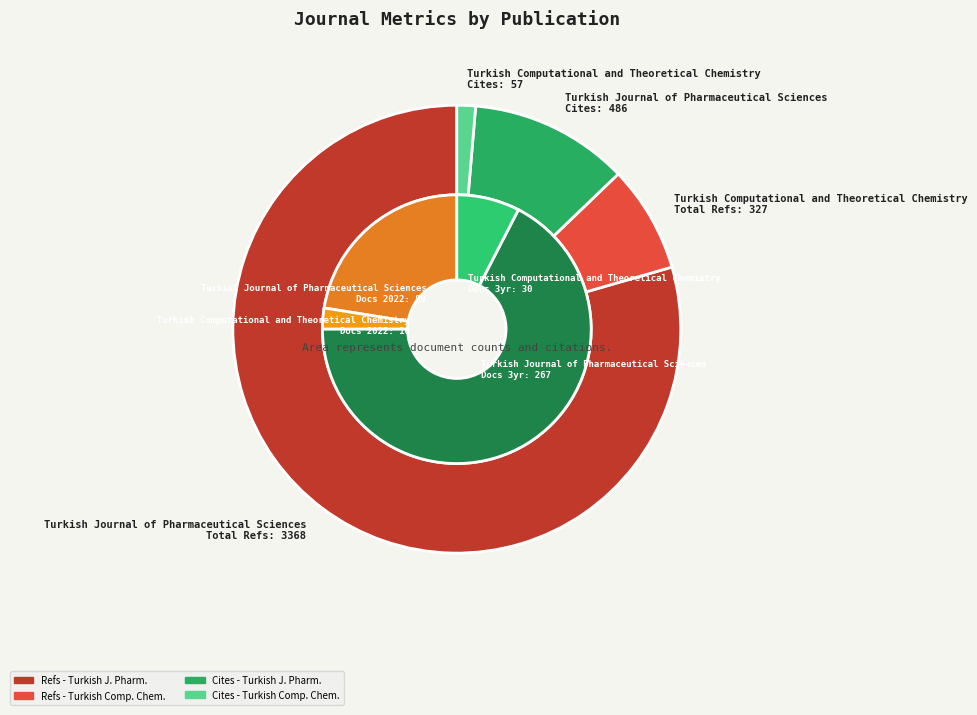

To the nearest percent, what portion does Turkish Computational and Theoretical Chemistry represent?

10%